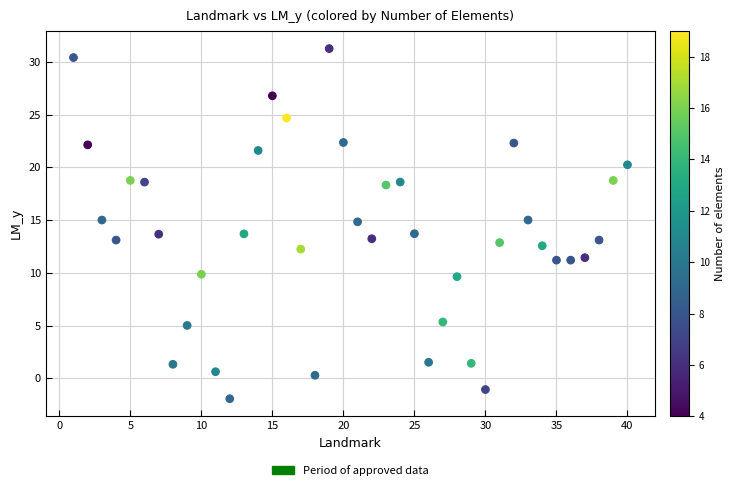

What is the range of Y values (max minus min)?

33.2